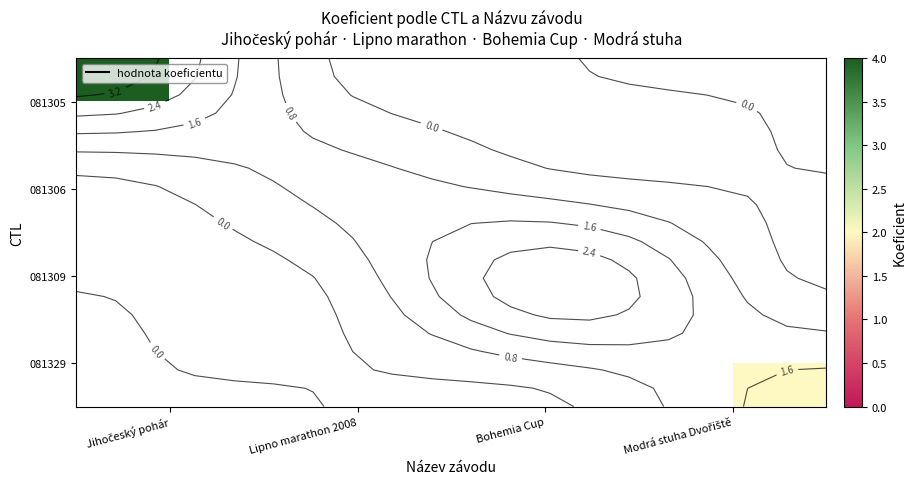

What is the greatest value displayed?

4.0